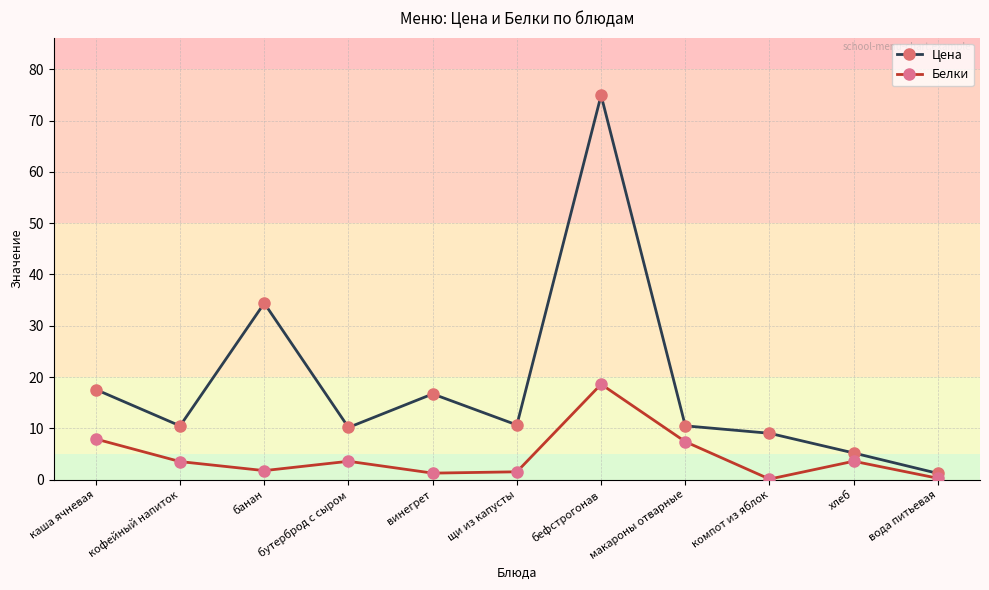

Where is Цена nearest to the value 38?

банан